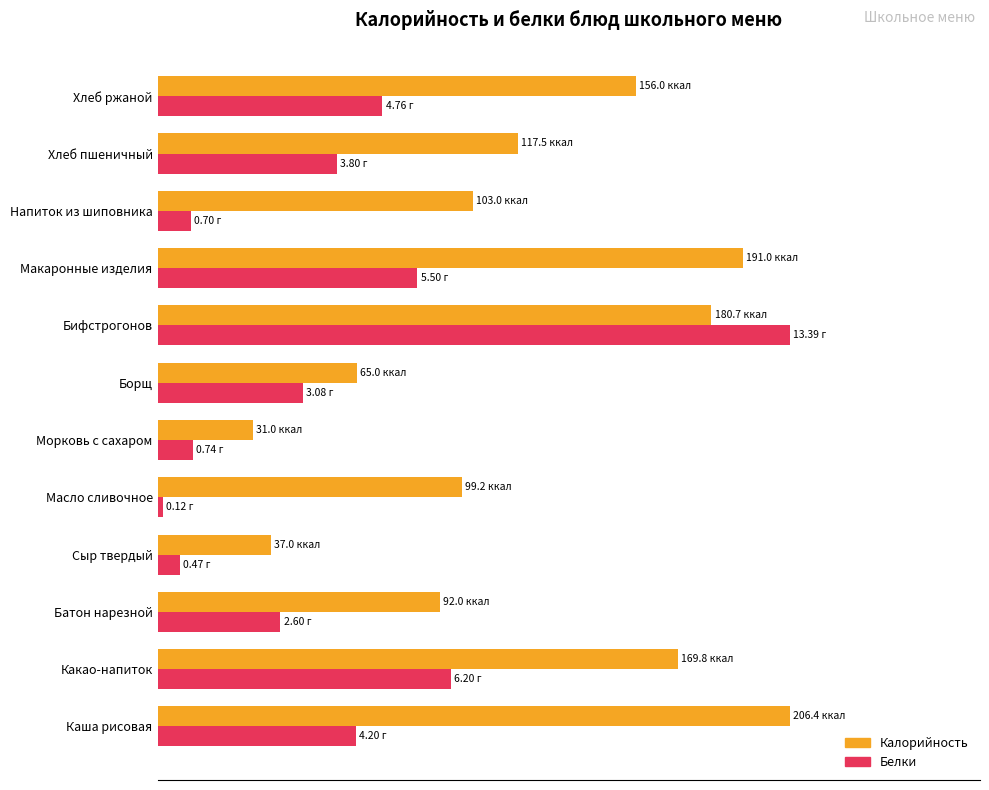

What are all the series names shown in the legend?

Калорийность, Белки